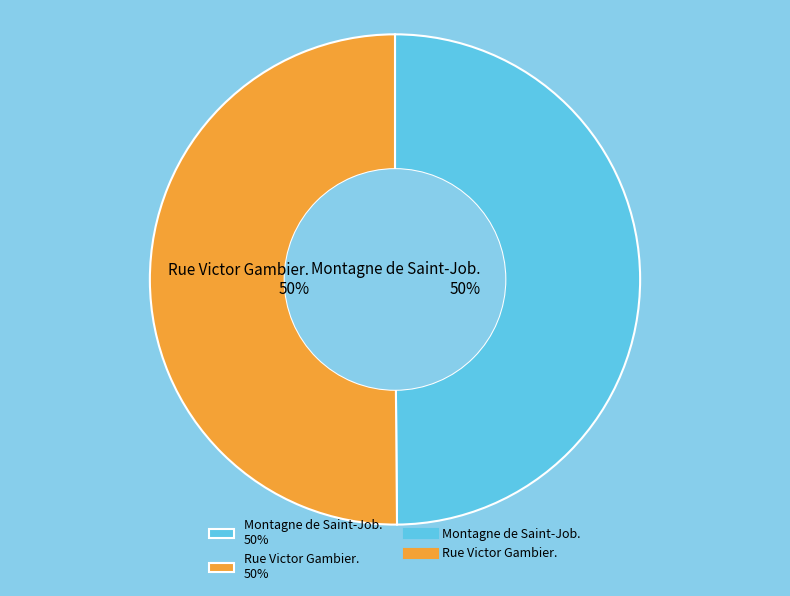

What percentage is the Montagne de Saint-Job. slice, to the nearest percent?

50%